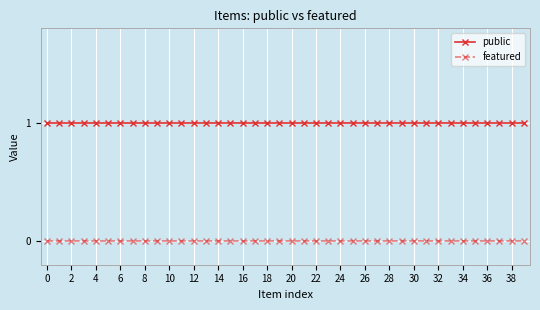

True or false: public and featured cross at least once.

False